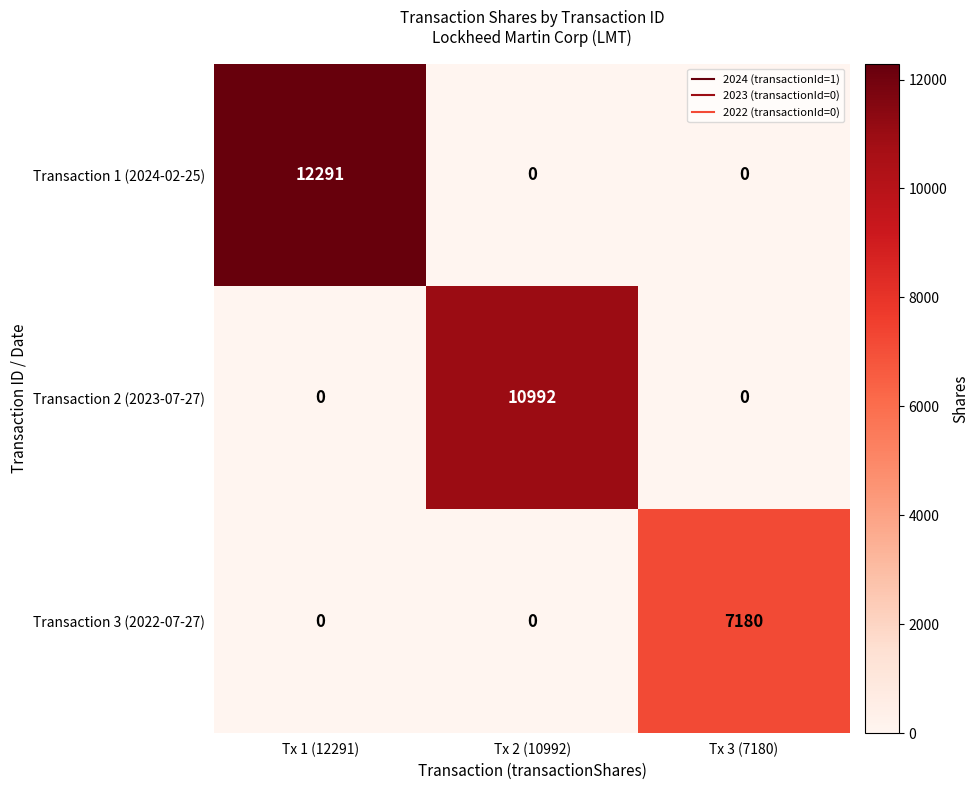

What is the spread (max minus min) of values at Tx 2 (10992)?

10992